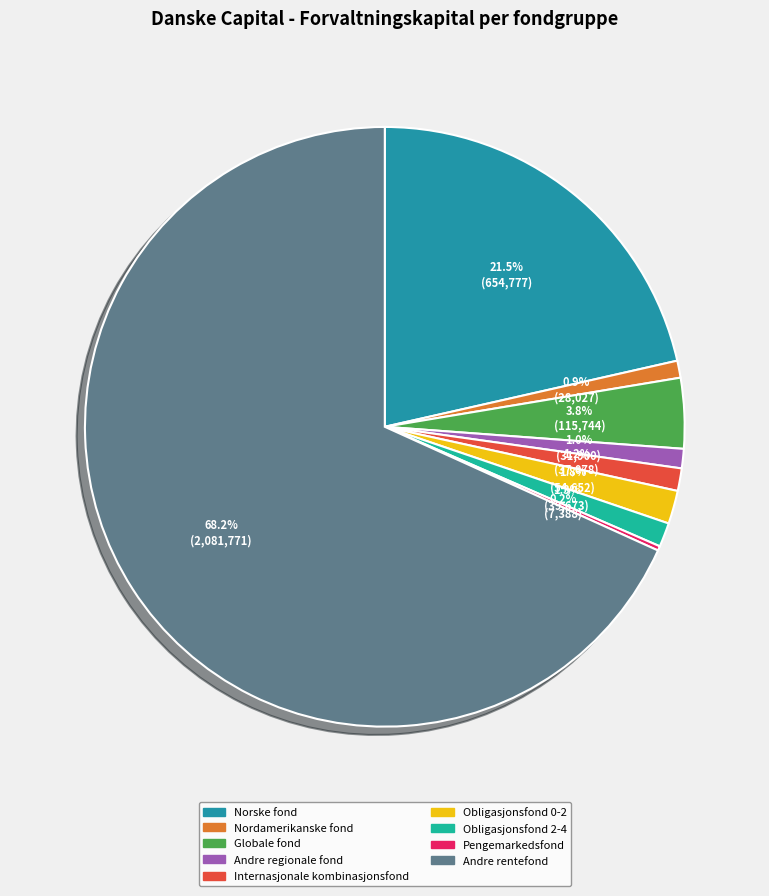

Does Andre rentefond represent more than half of the total?

Yes